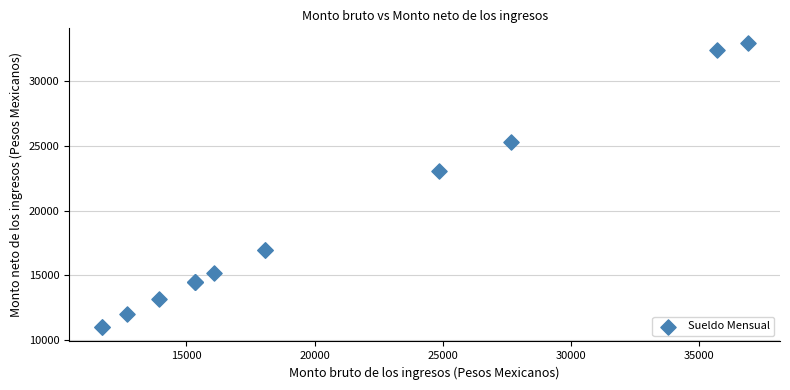

What Y value in the scatter plot is closest to 21999?

23100.0